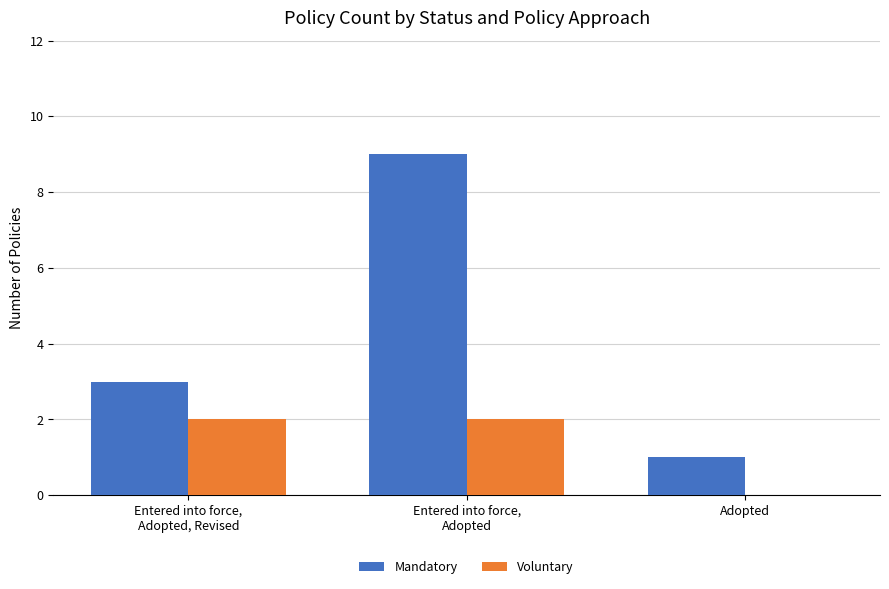

How many groups of bars are there?

3